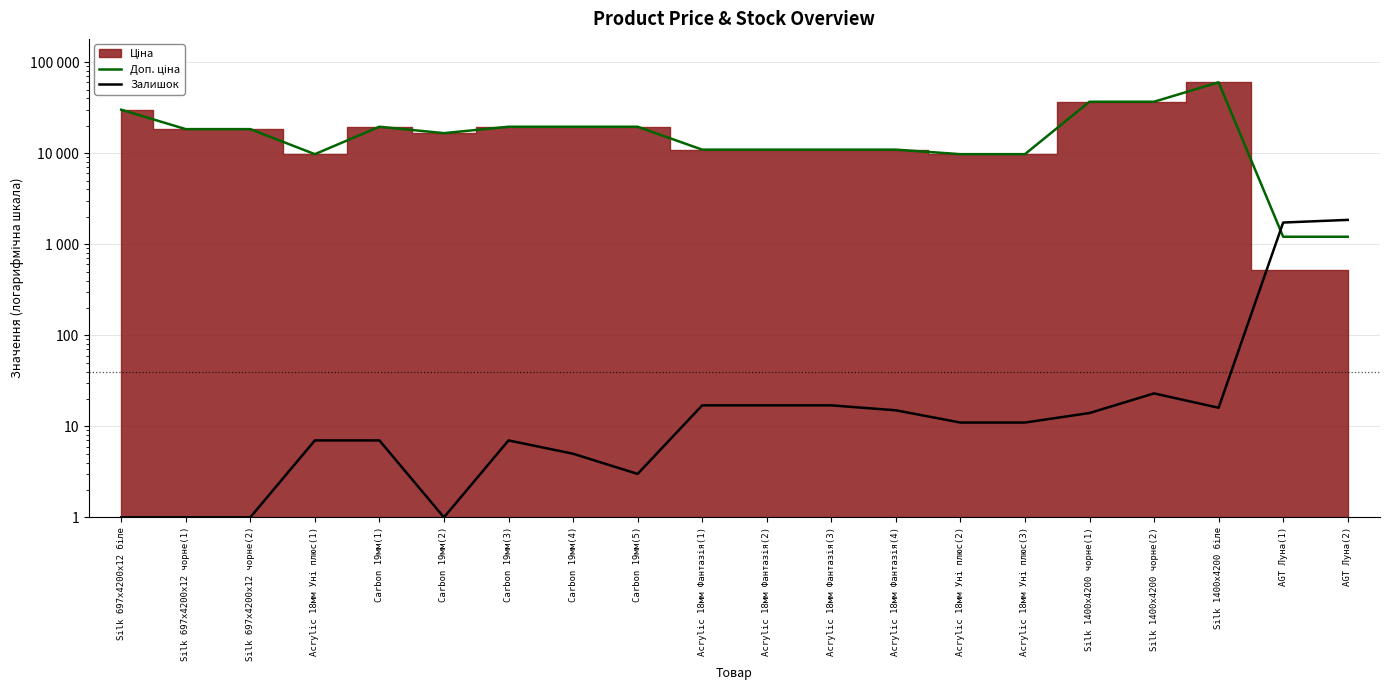

What value does the Доп. ціна series have at Acrylic 18мм Фантазія(3)?

10964.4